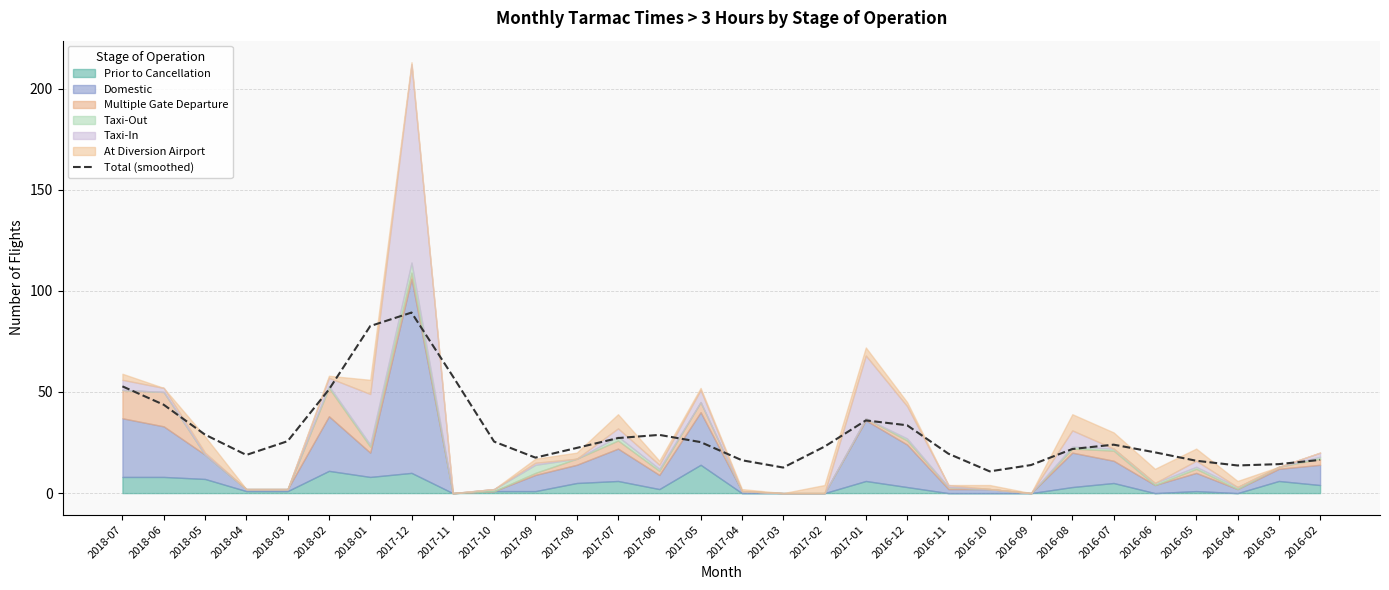

Where is the first local maximum?

2017-12